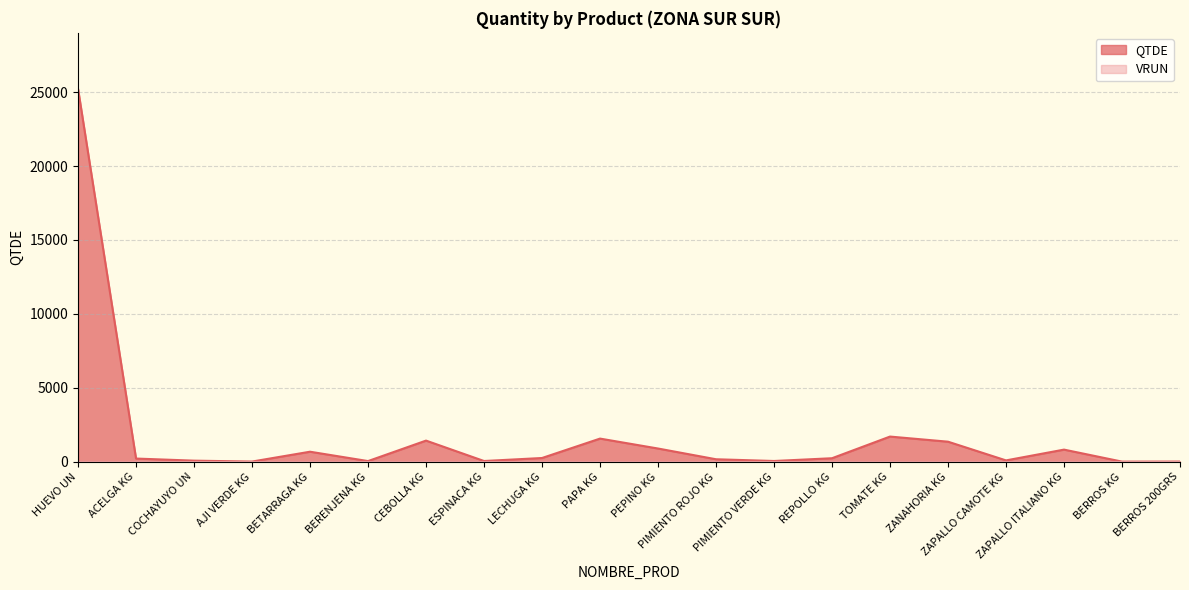

Where is the data nearest to the value 12615?

TOMATE KG